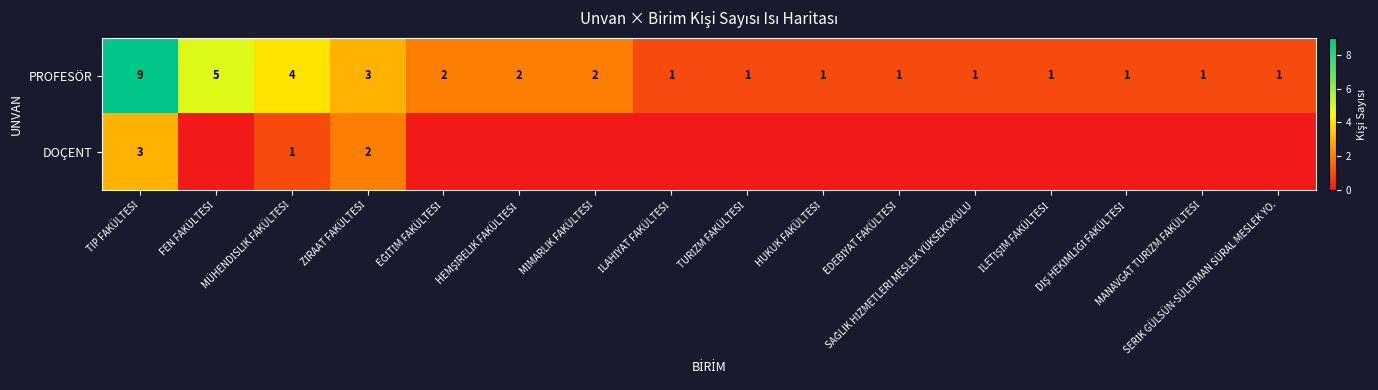

How many PROFESÖR values are between 1 and 3?

13